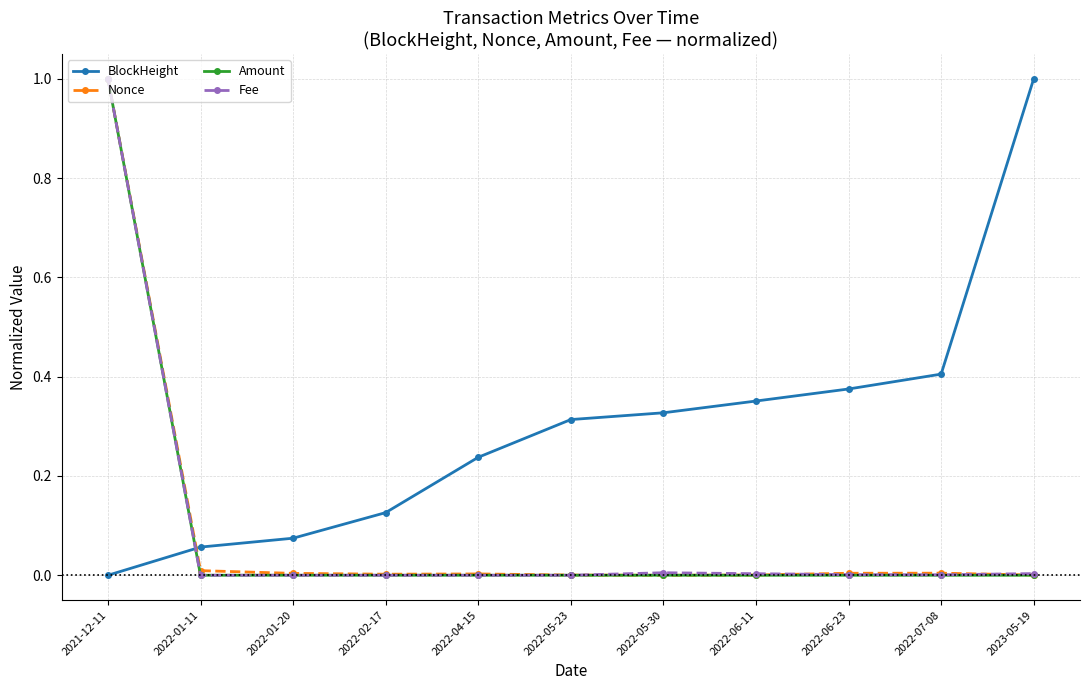

Which series changed the most between 2022-06-11 and 2022-07-08?

BlockHeight